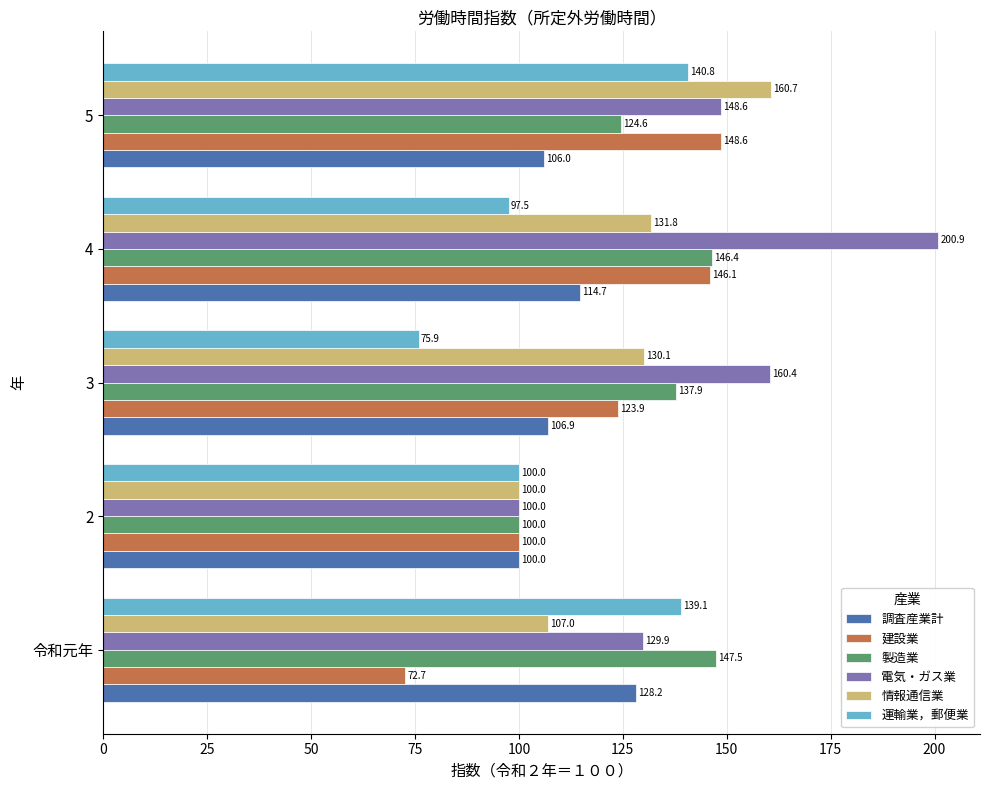

Which category has the highest value in the 運輸業，郵便業 series?

5